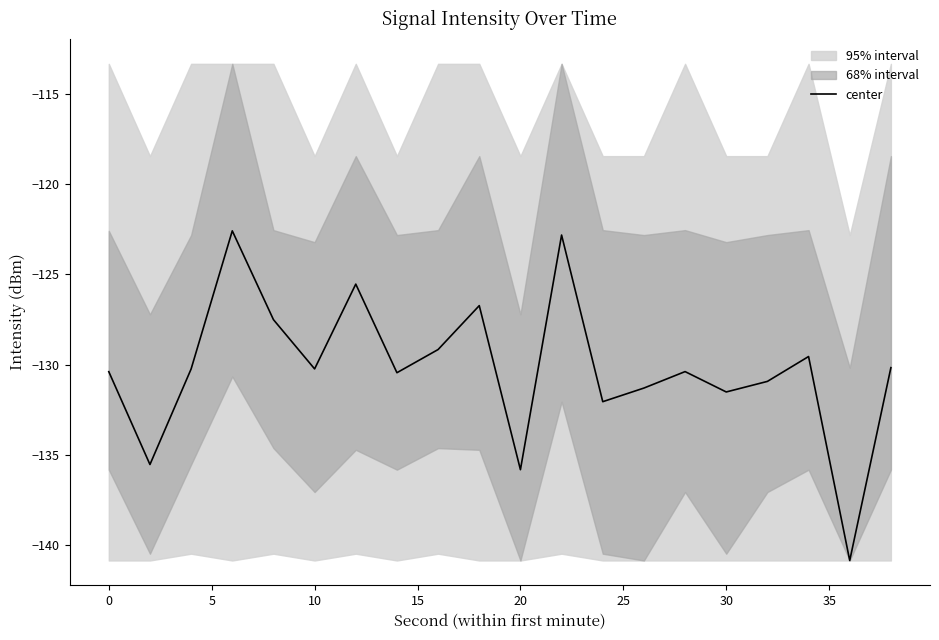

True or false: there are more than 2 points higher than both neighbors.

True